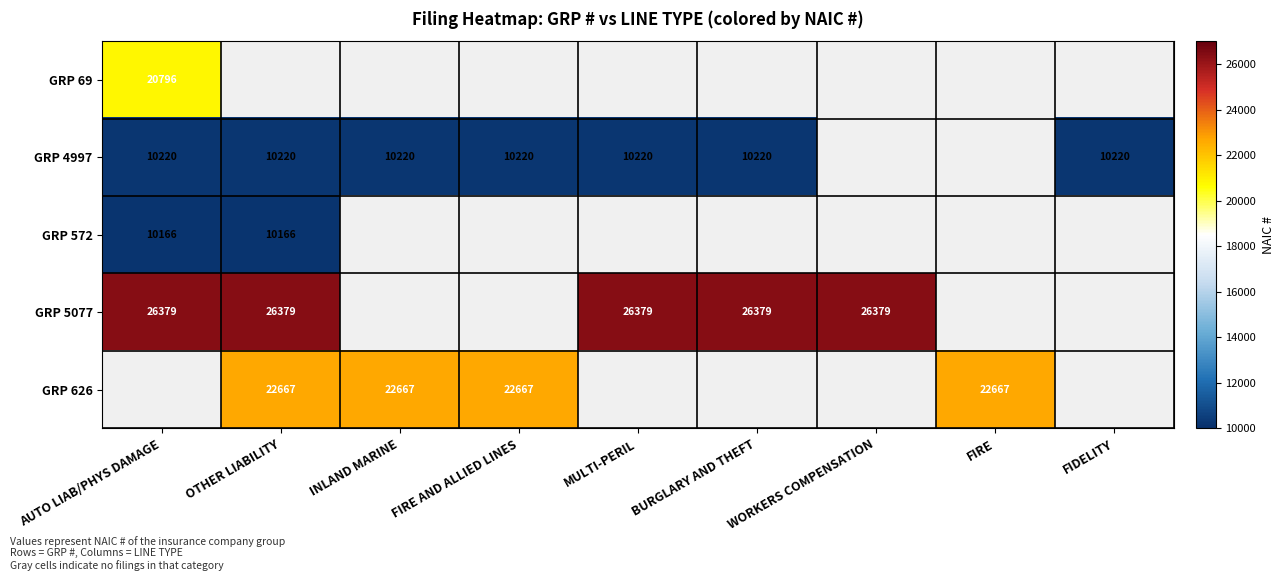

True or false: GRP 626 has a value of 22667 at OTHER LIABILITY.

True